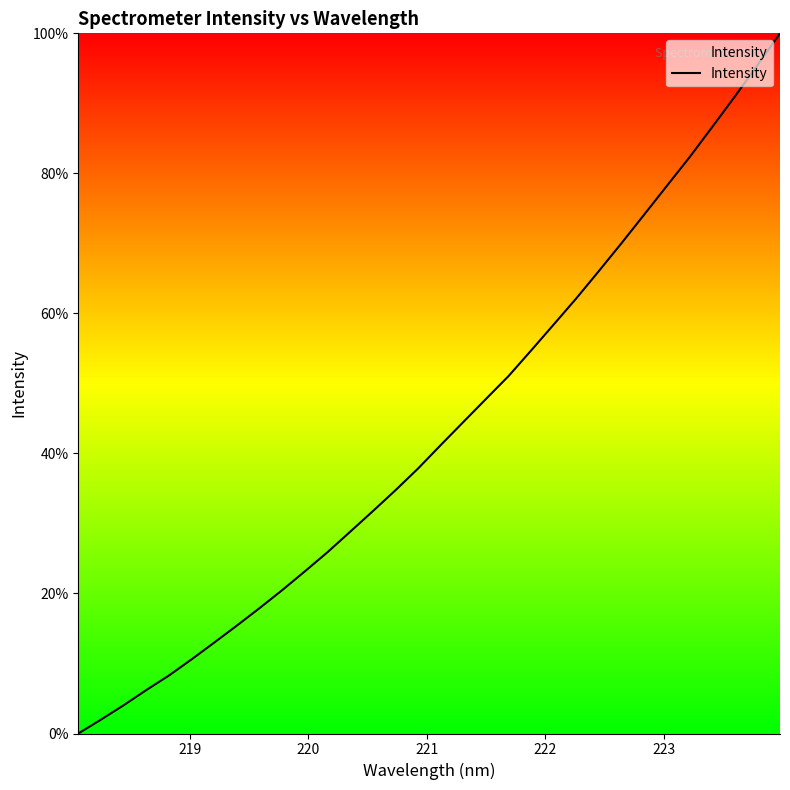

How many distinct data groups are displayed?

1